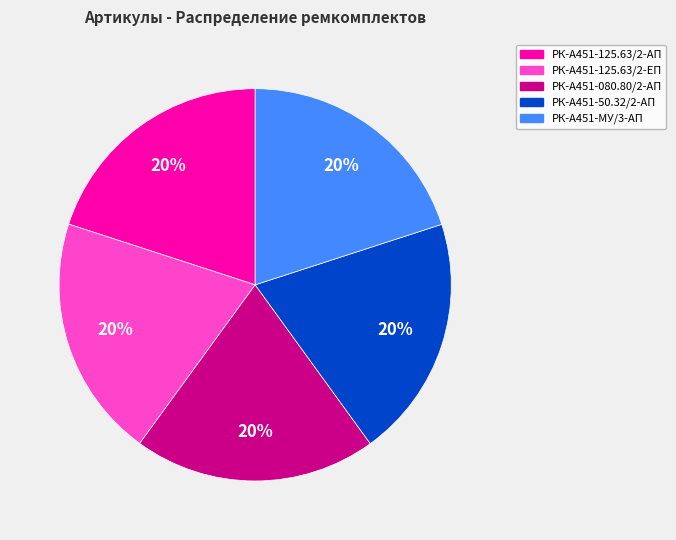

Is there a majority slice in this chart?

No